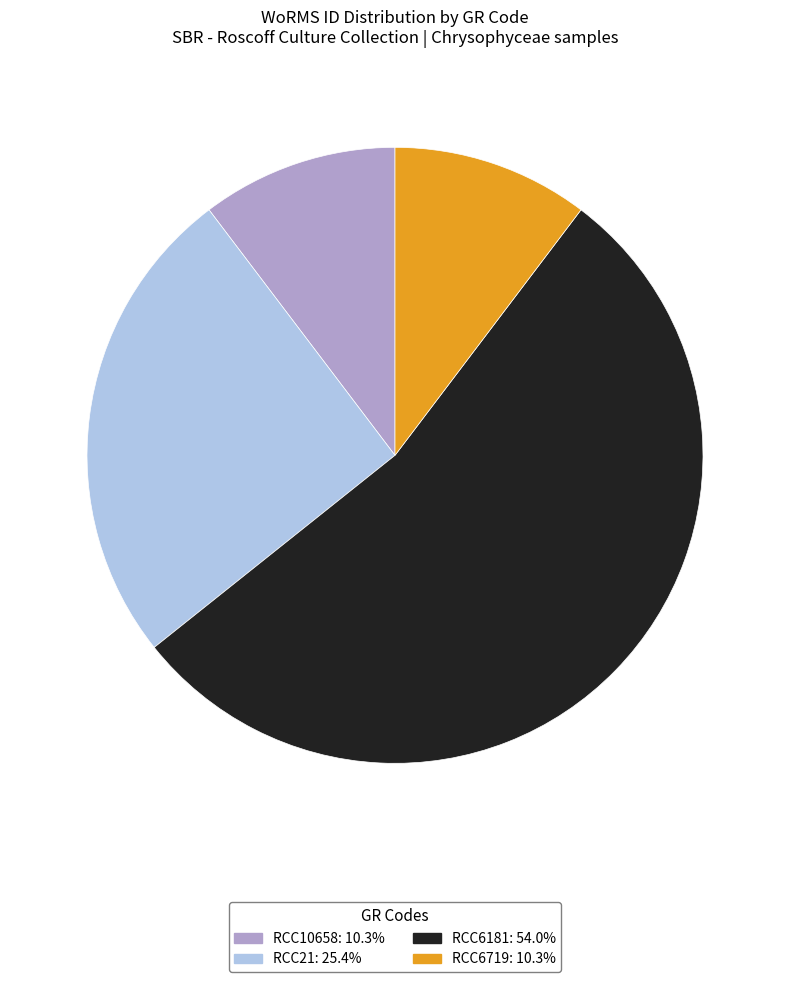

What is the largest slice in the pie chart?

RCC6181